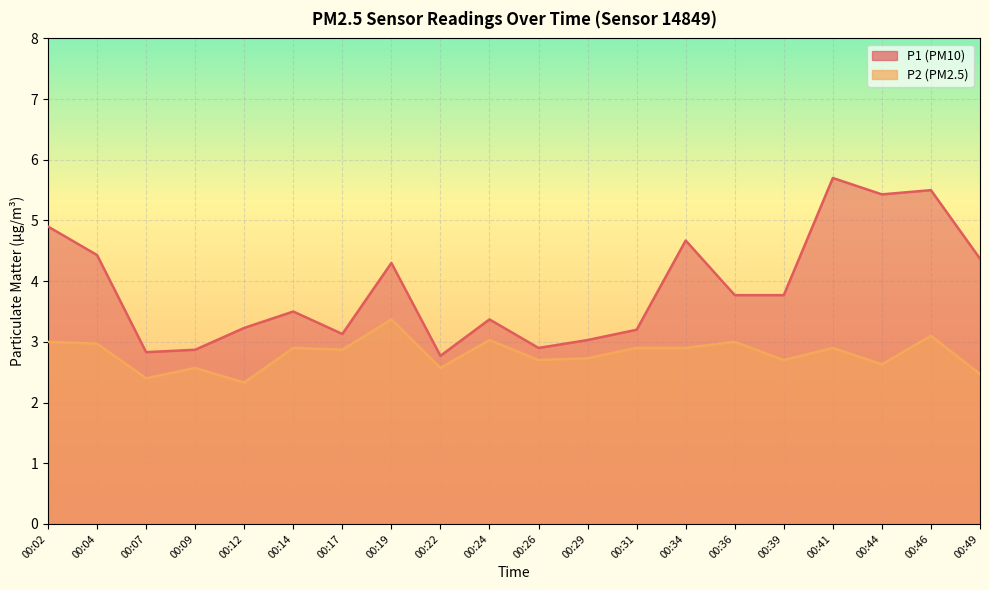

How many lines are shown in the chart?

2